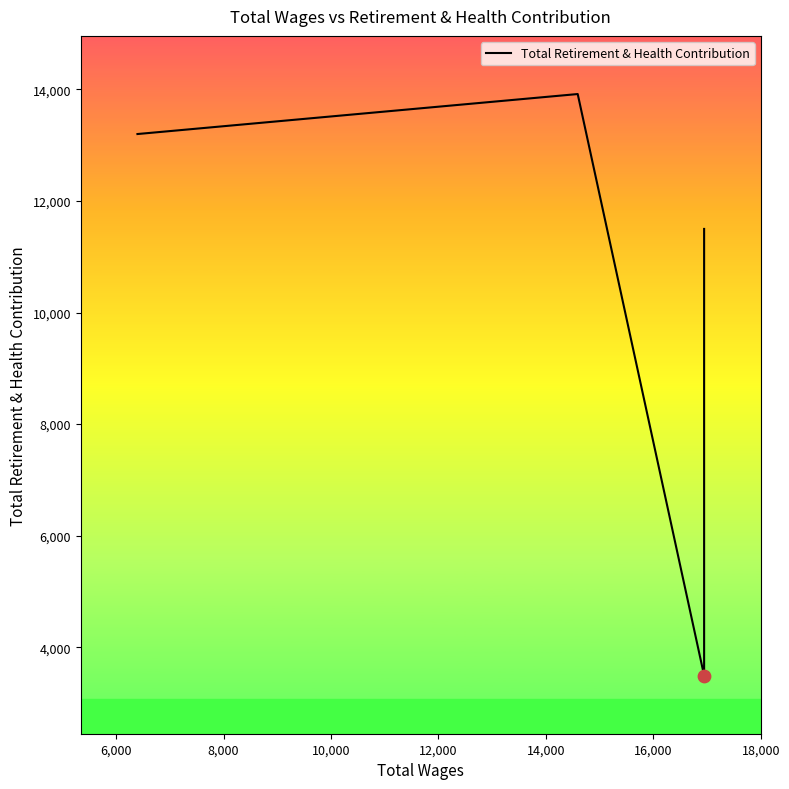

Which has a higher value, 12,000 or 10,000?

12,000